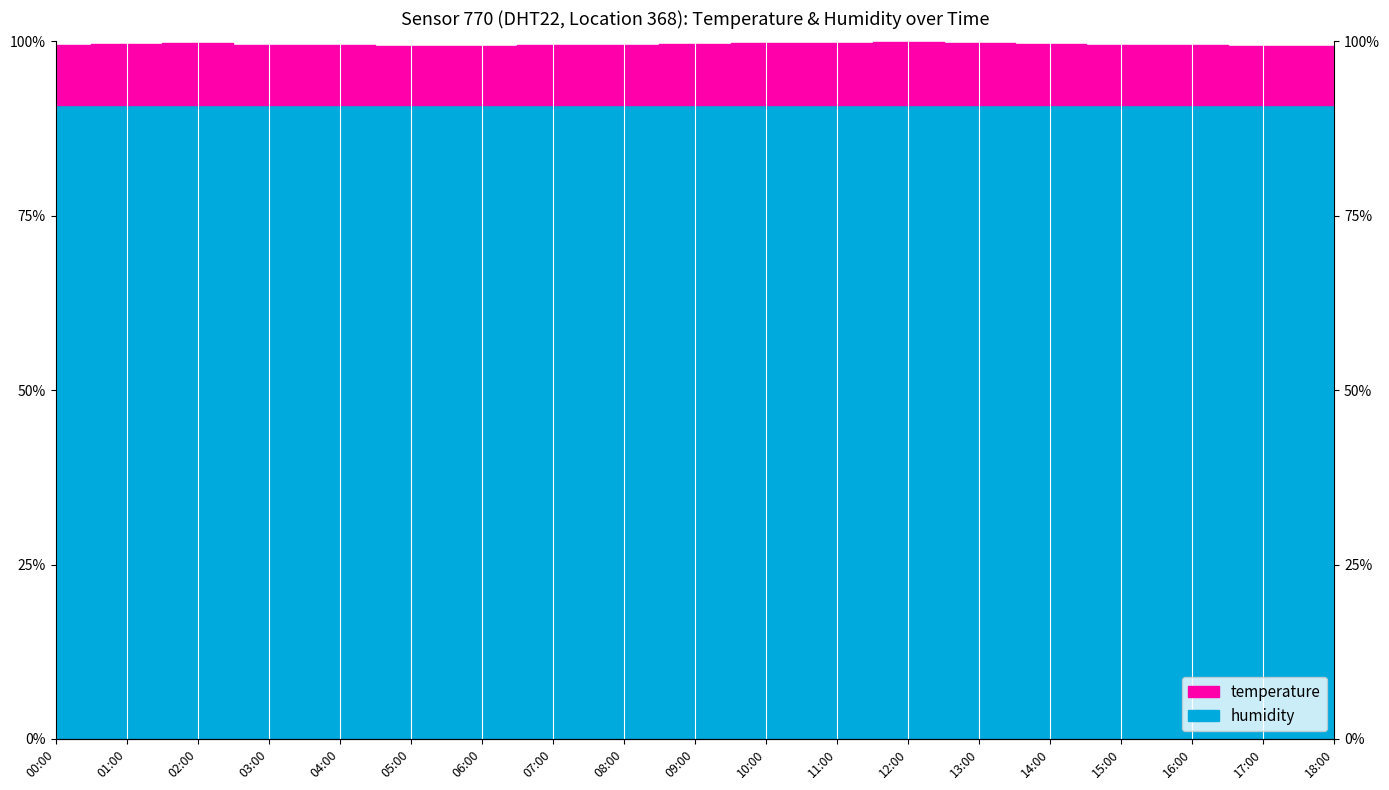

True or false: the data shows 46.9 at 14:00.

False